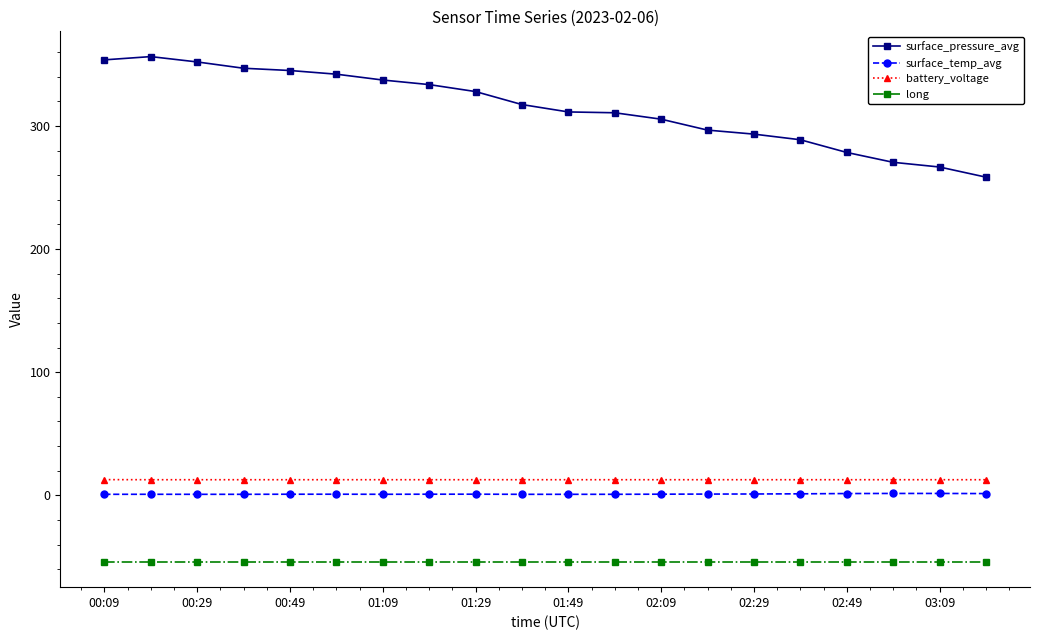

Does the chart display data point markers on the line(s)?

Yes